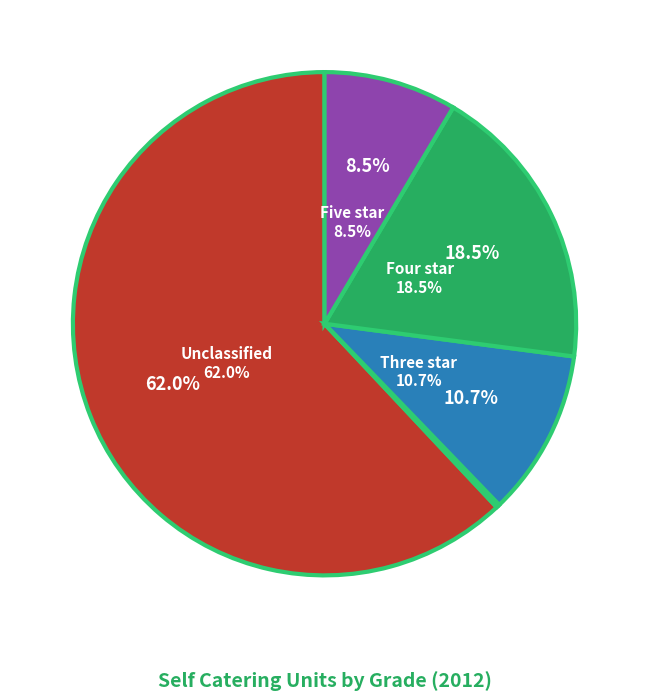

What is the majority slice?

Unclassified